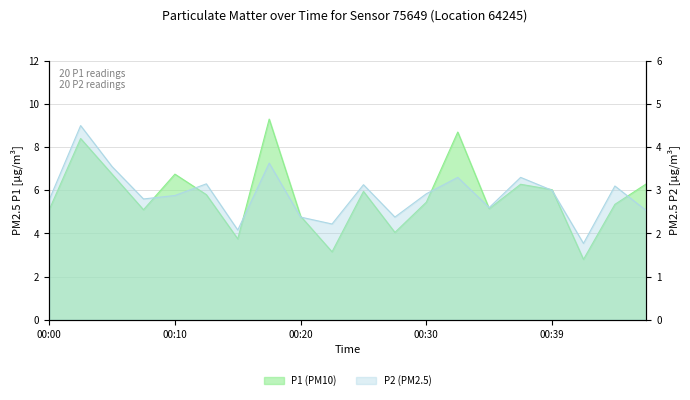

How many data points does each series have?

20